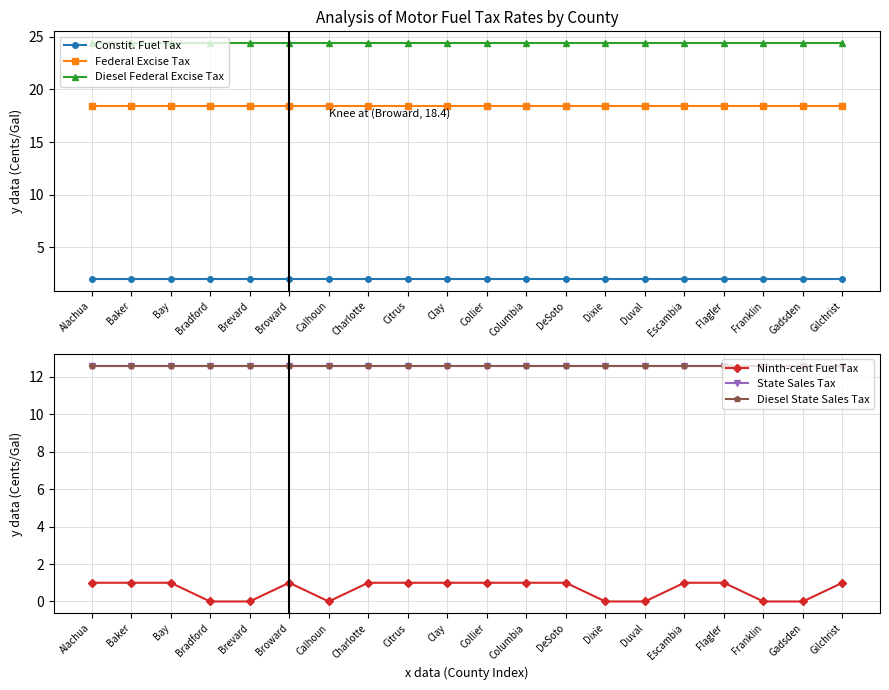

What is the average value of the State Sales Tax series?

12.6